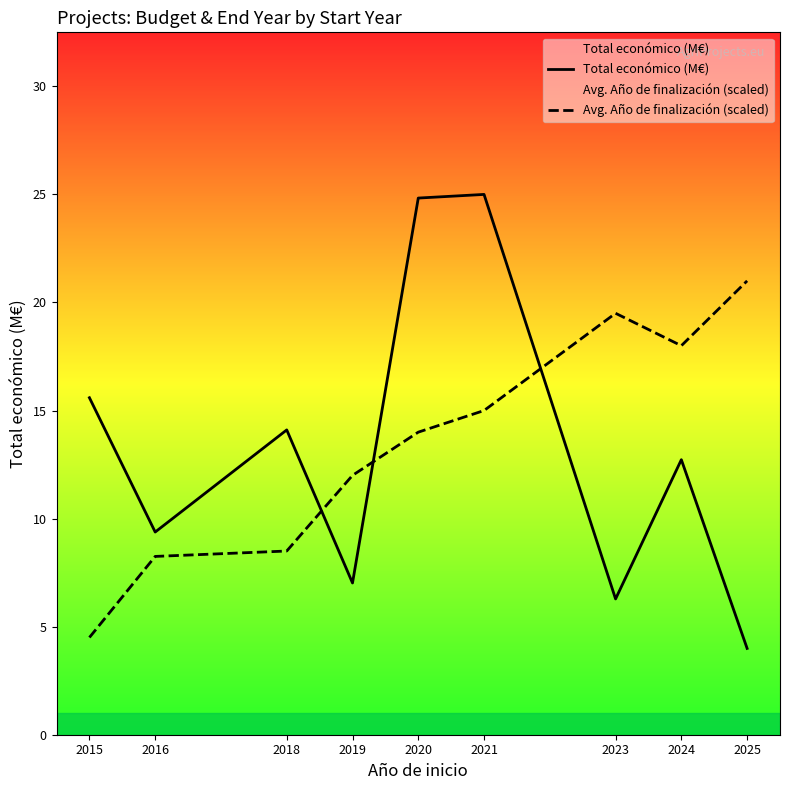

True or false: Avg. Año de finalización (scaled) has a value of 28.1 at 2024.

False